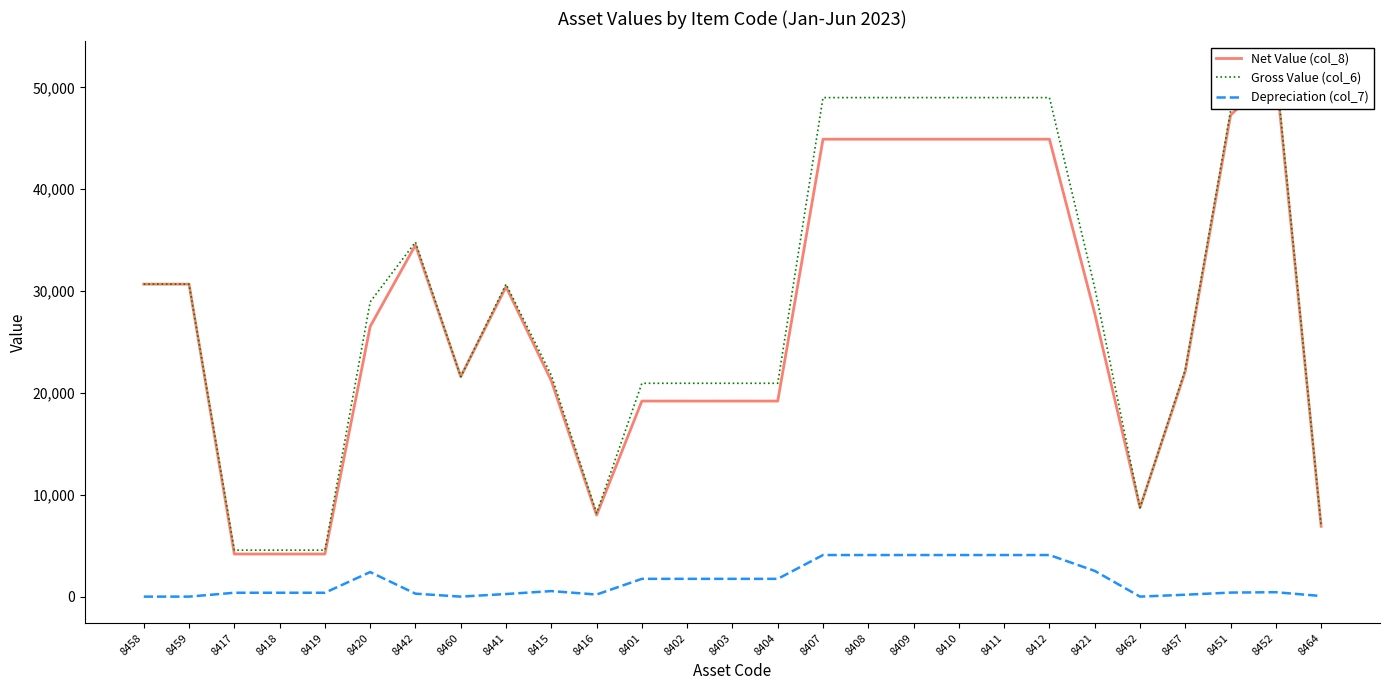

At which label does Depreciation (col_7) first exceed 432?

8420